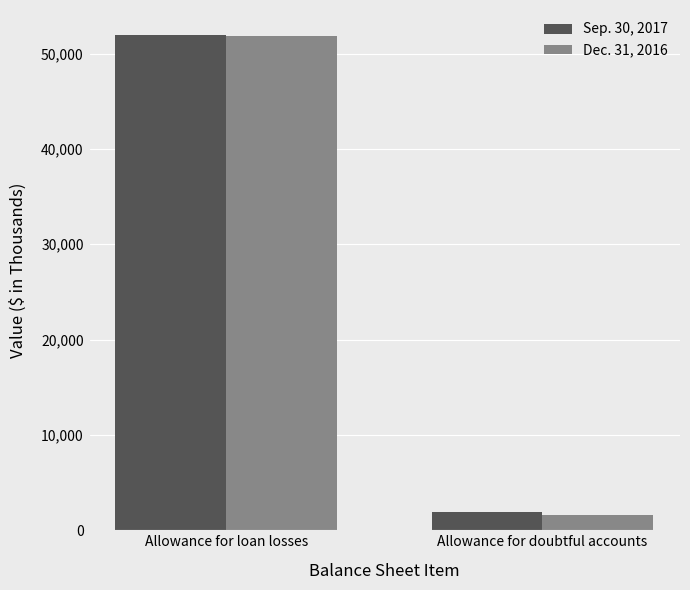

How many distinct data groups are displayed?

2